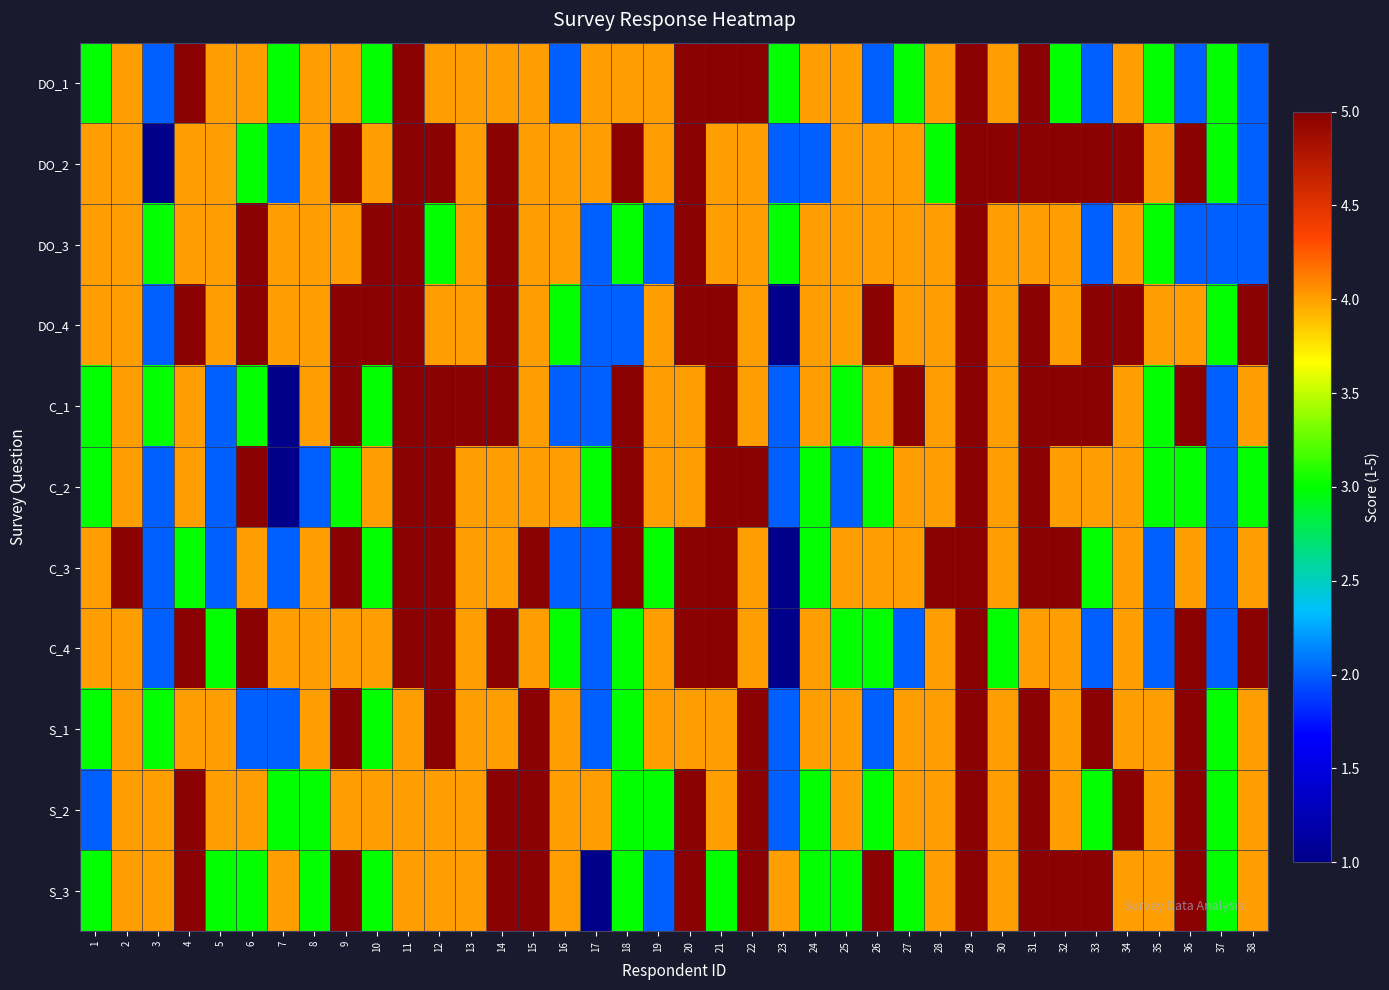

At how many categories does at least one series exceed 1?

38